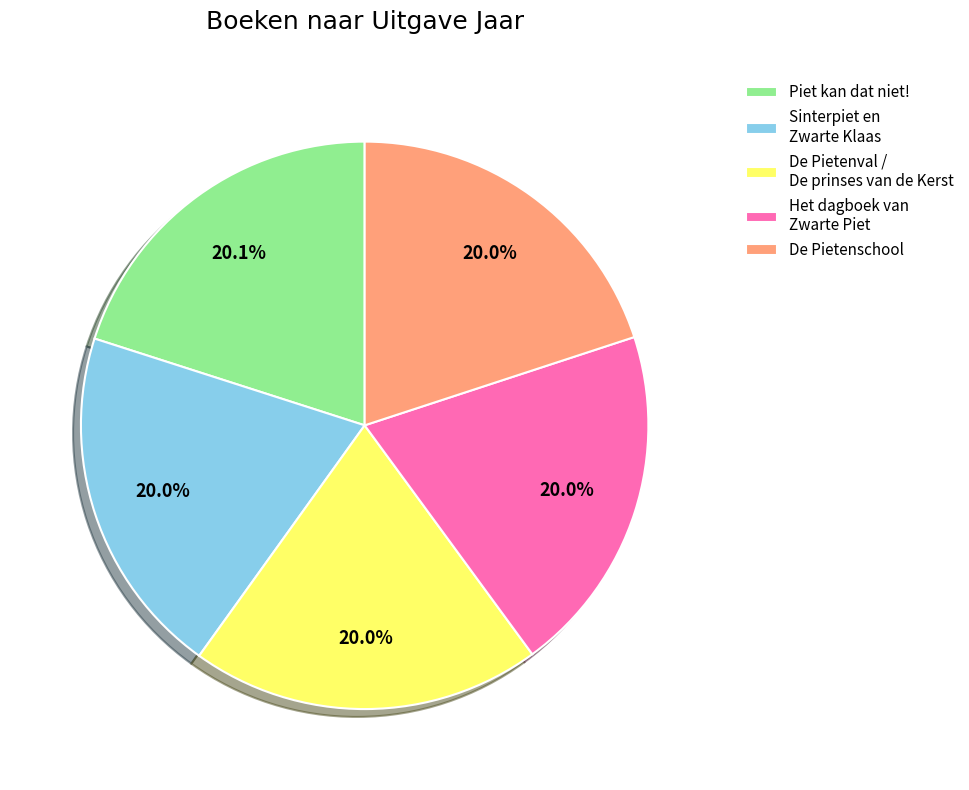

Does Het dagboek van Zwarte Piet represent more than half of the total?

No